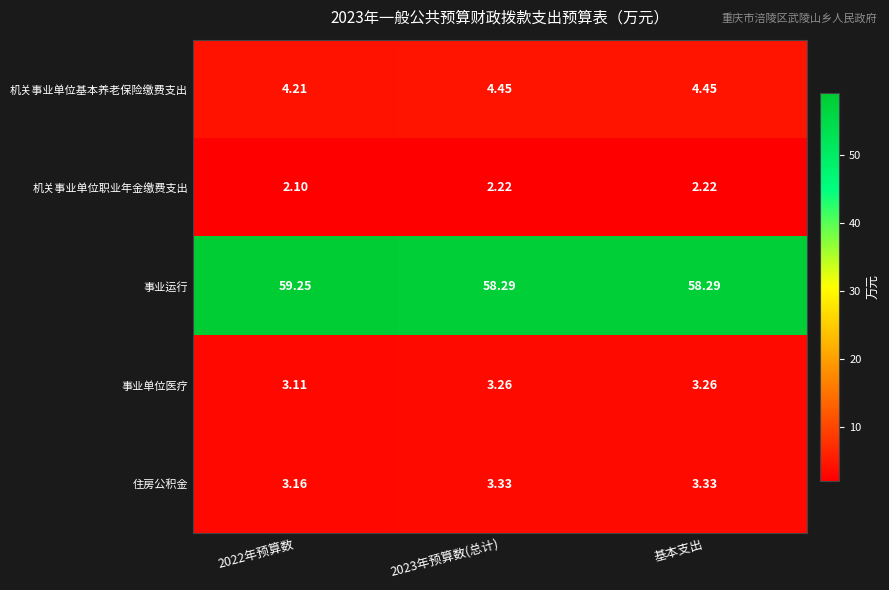

Which category has the highest value across all series?

2022年预算数